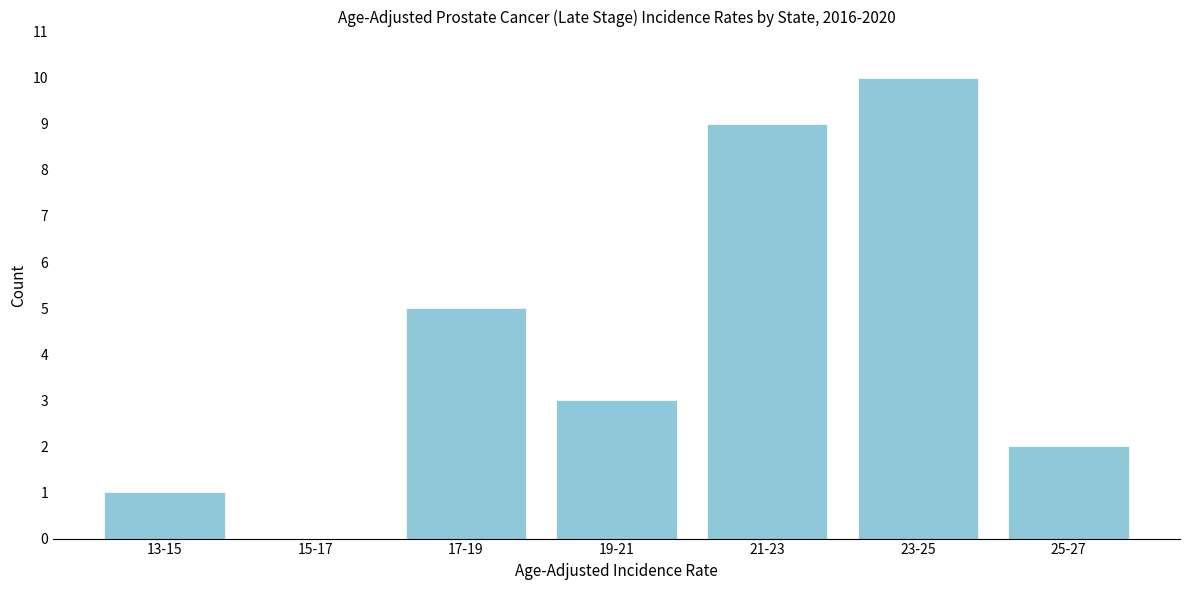

Reading right to left, extract all data points from this chart.

25-27=2	23-25=10	21-23=9	19-21=3	17-19=5	15-17=0	13-15=1